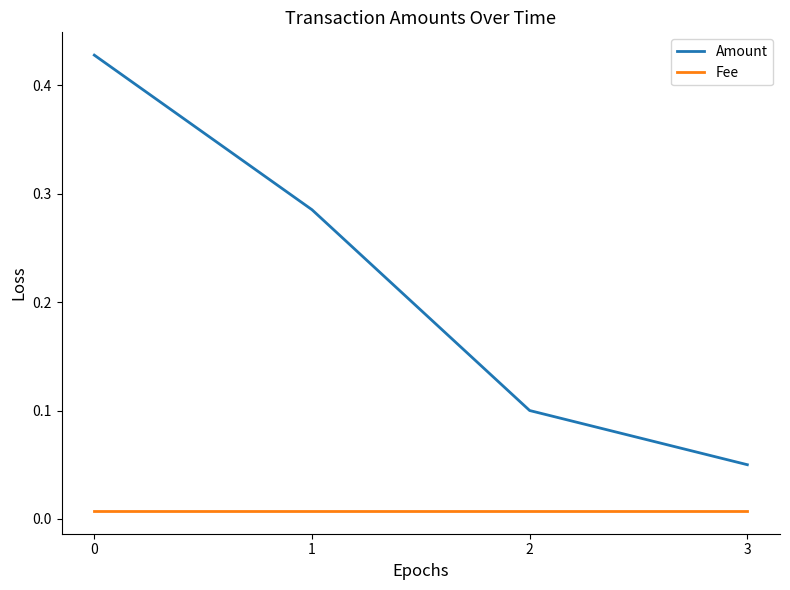

At which label is Amount closest to 0?

3